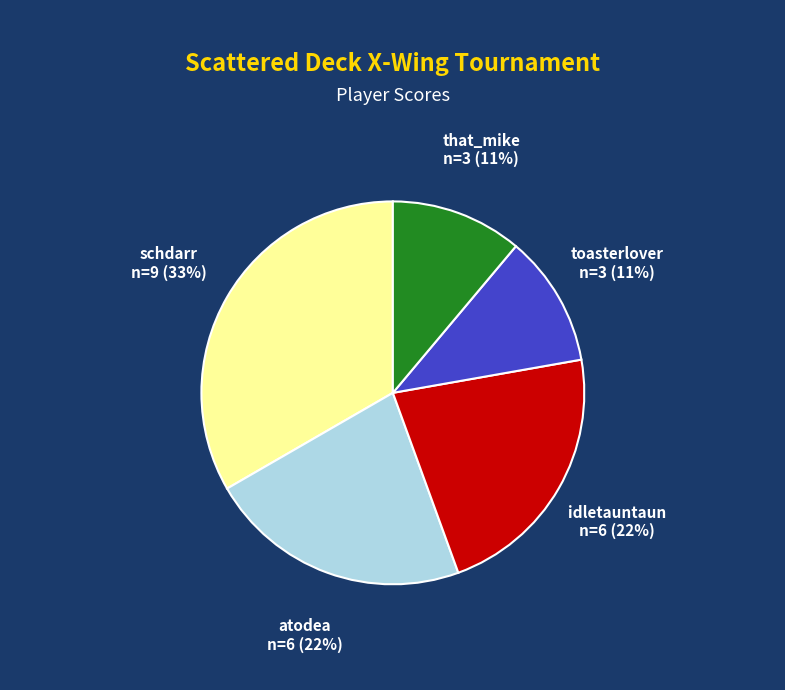

Which category has the biggest portion of the pie?

schdarr